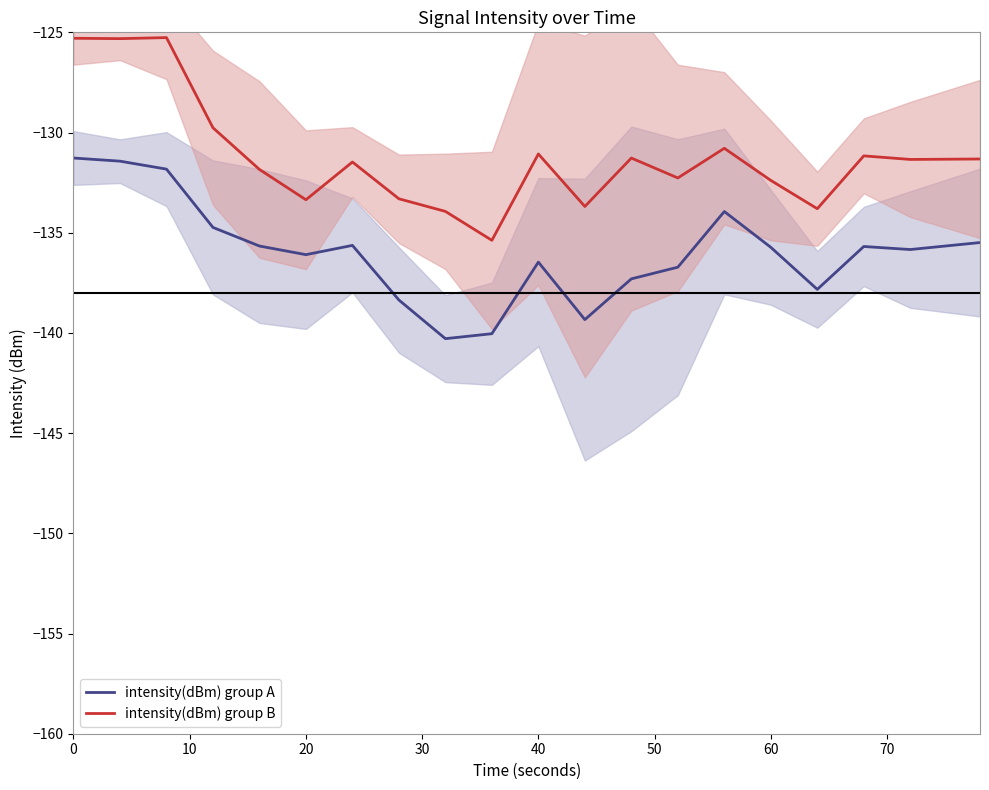

True or false: intensity(dBm) group B and intensity(dBm) group A cross at least once.

False